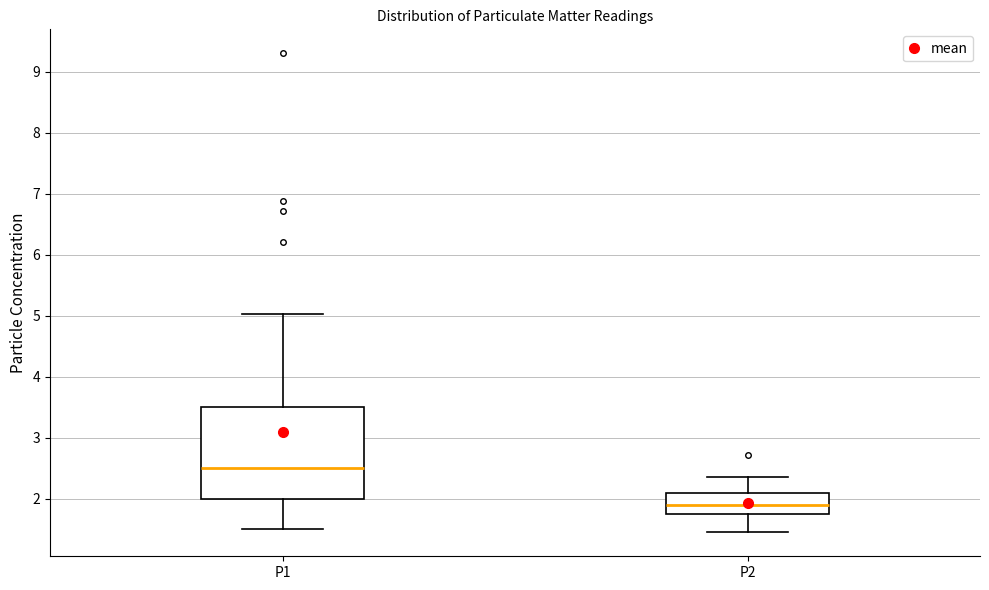

Which box has the lowest median line?

P2